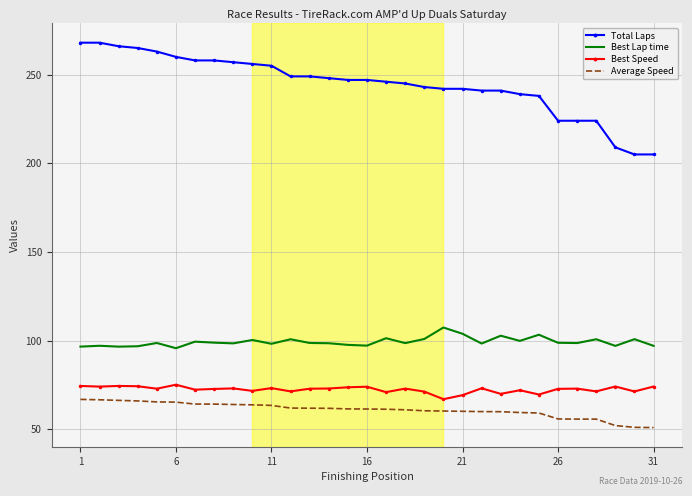

What is the difference between the second highest and second lowest values in the Average Speed series?

15.5